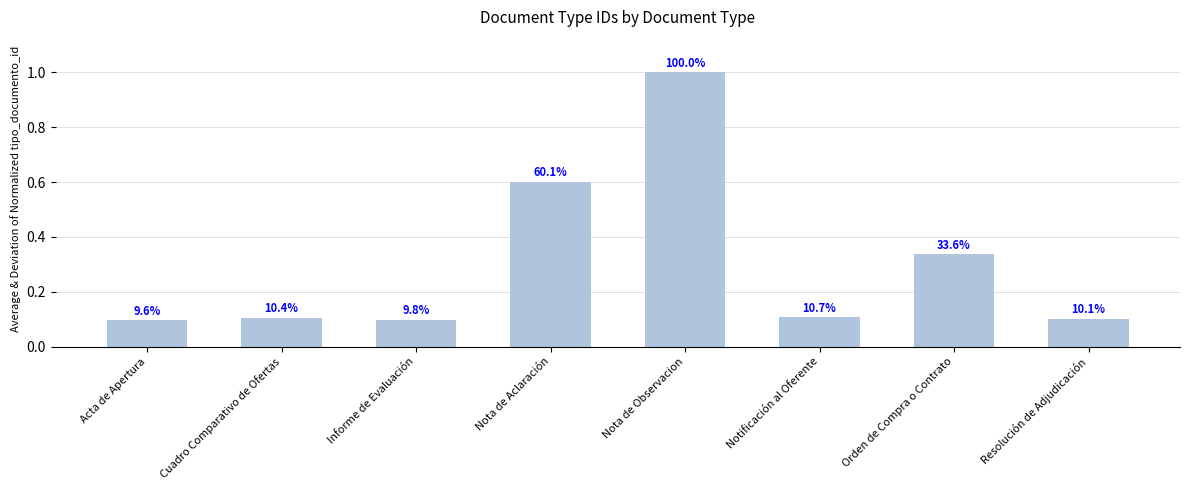

Rank the categories by value from highest to lowest.

Nota de Observacion, Nota de Aclaración, Orden de Compra o Contrato, Notificación al Oferente, Cuadro Comparativo de Ofertas, Resolución de Adjudicación, Informe de Evaluación, Acta de Apertura